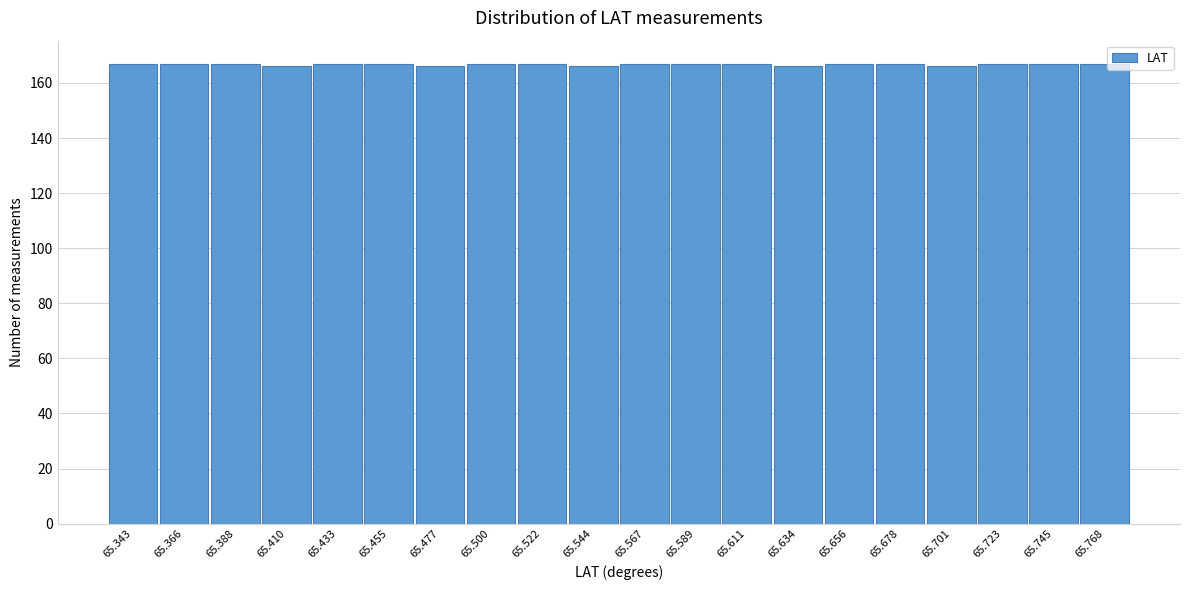

Reading left to right, transcribe all the data shown in this chart.

167	167	167	166	167	167	166	167	167	166	167	167	167	166	167	167	166	167	167	167